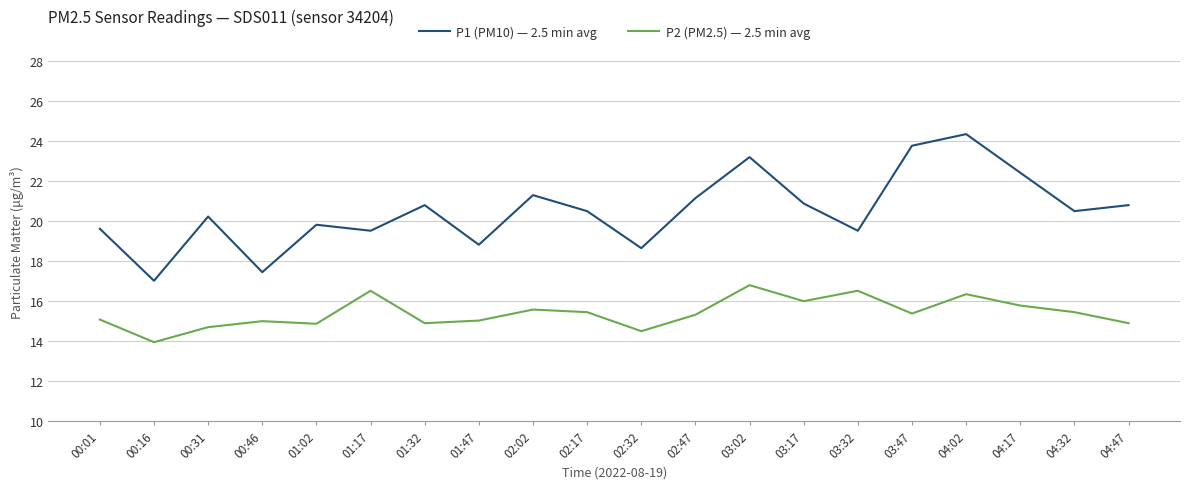

What position from the right is 02:02?

12